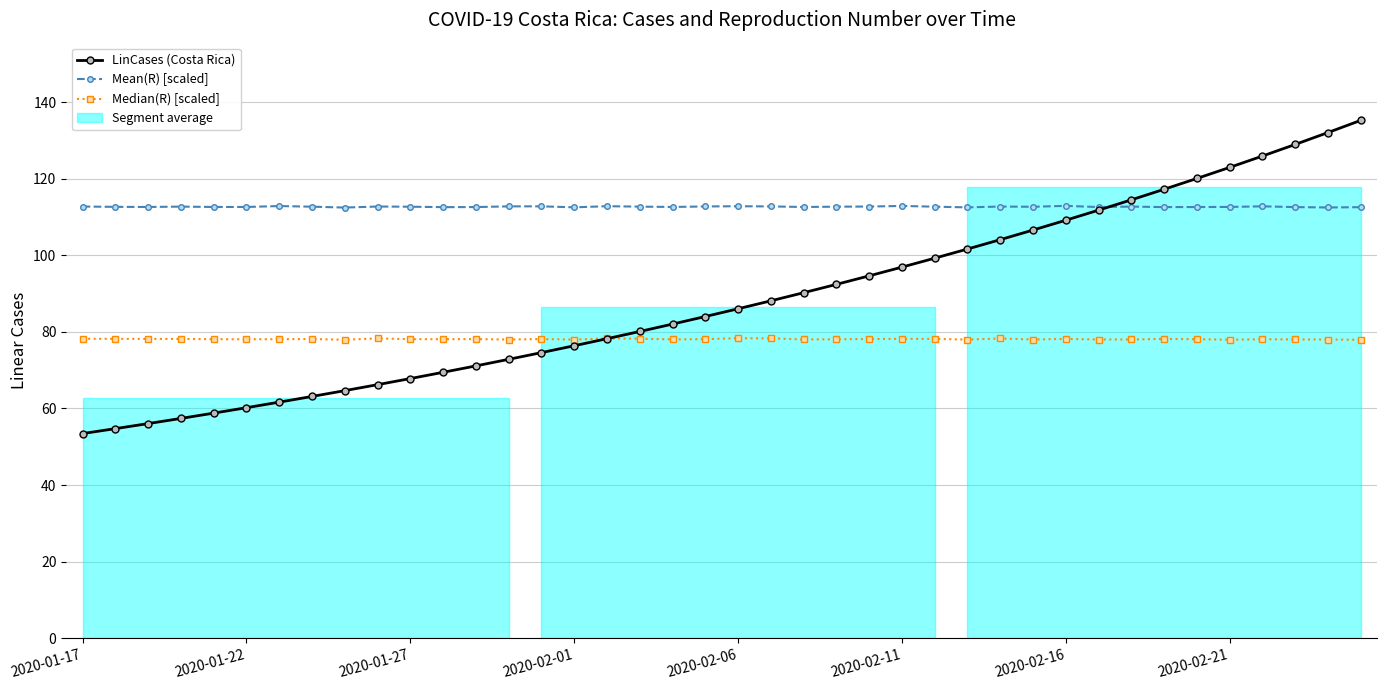

At which category does Mean(R) [scaled] reach its first local valley?

2020-01-27